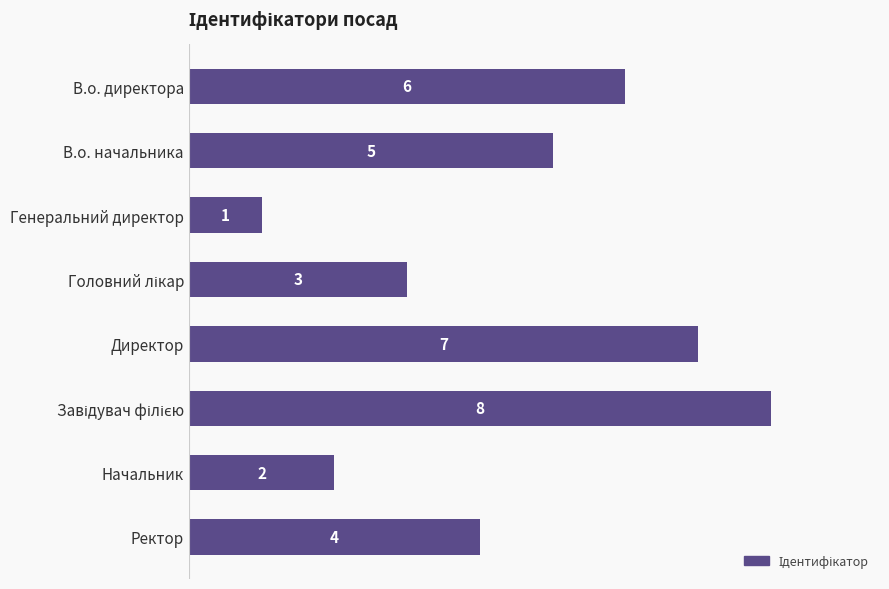

True or false: the data shows 7 at Директор.

True